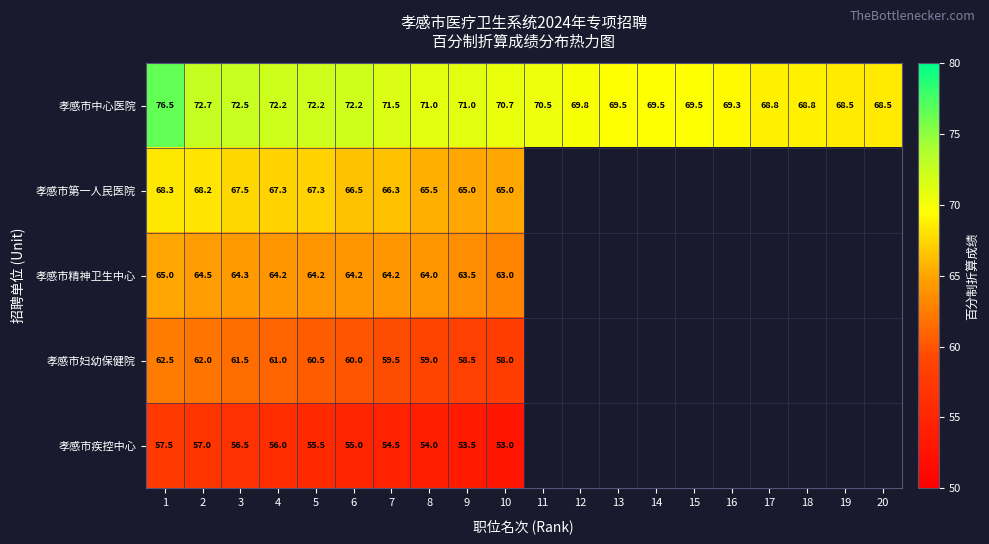

Where does the 孝感市中心医院 series first go above 70?

1